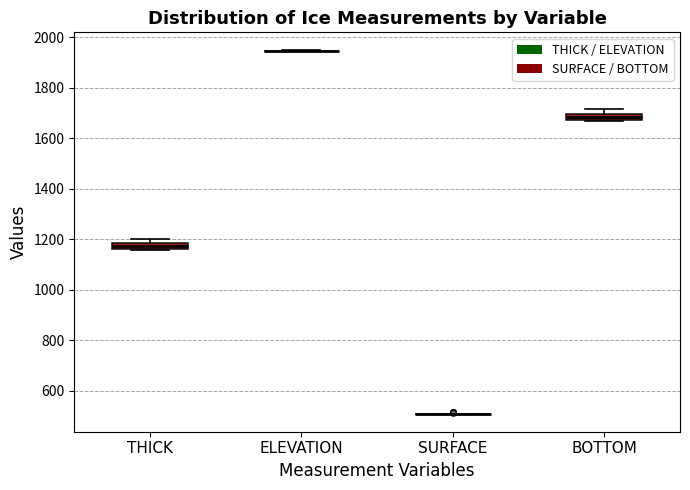

Where is the upper edge of the box for BOTTOM on the y-axis? The values are not printed on the chart, so give them approximately, as read against the axis.

1700